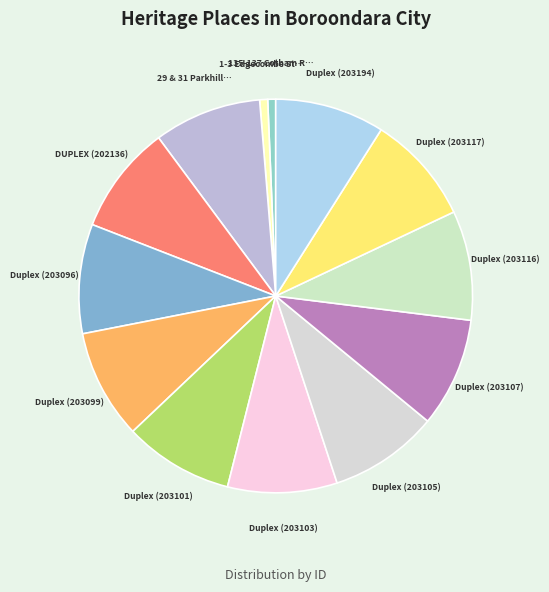

How many slices are in this pie chart?

13